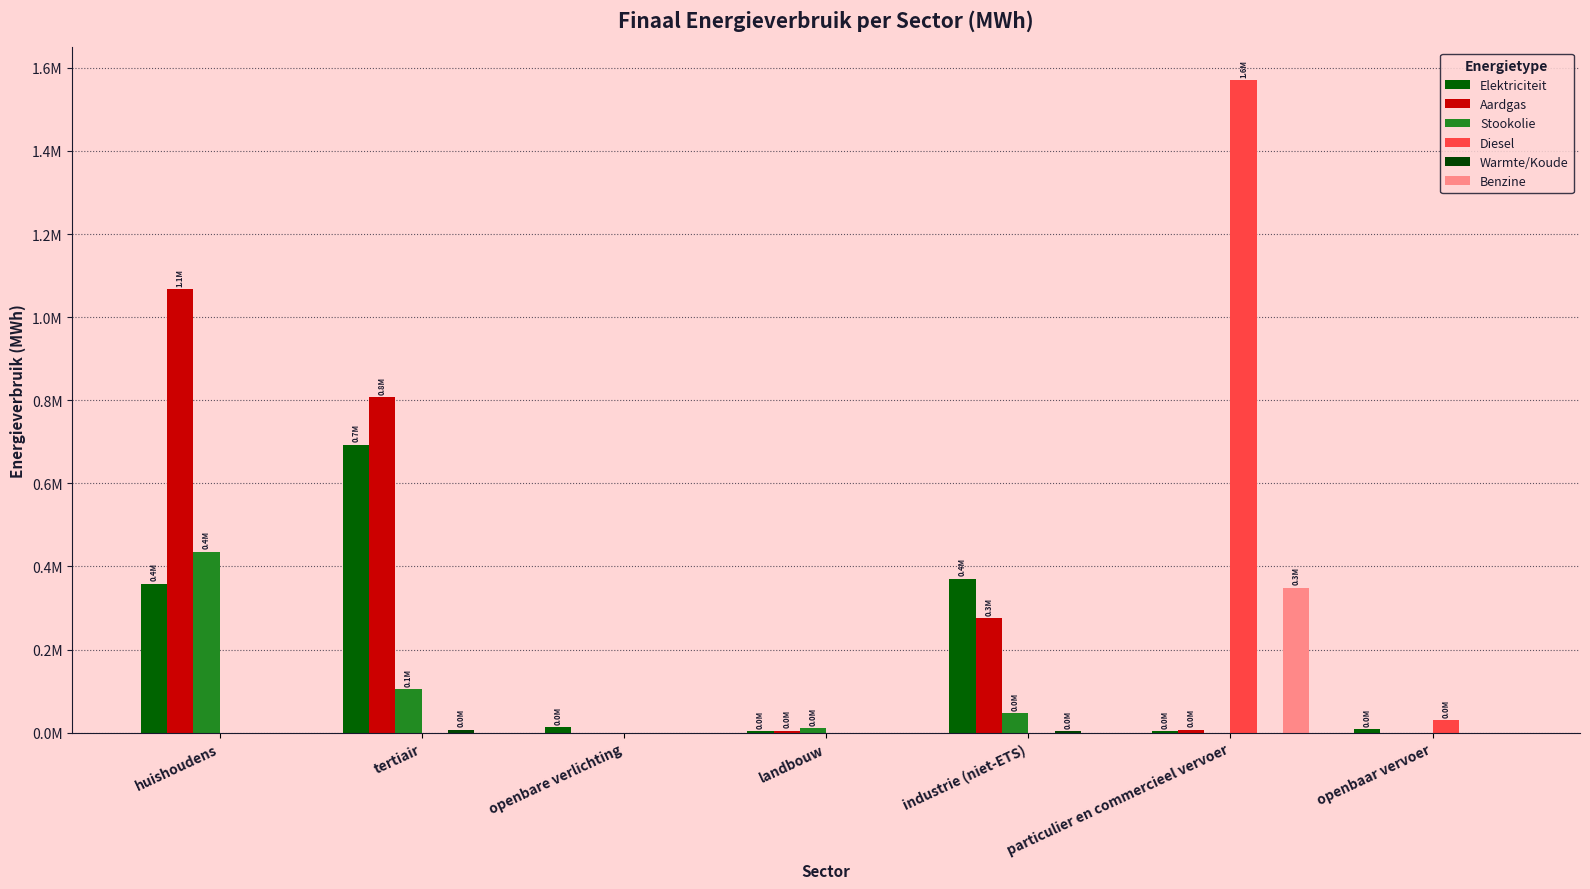

Does the chart contain stacked bars?

No